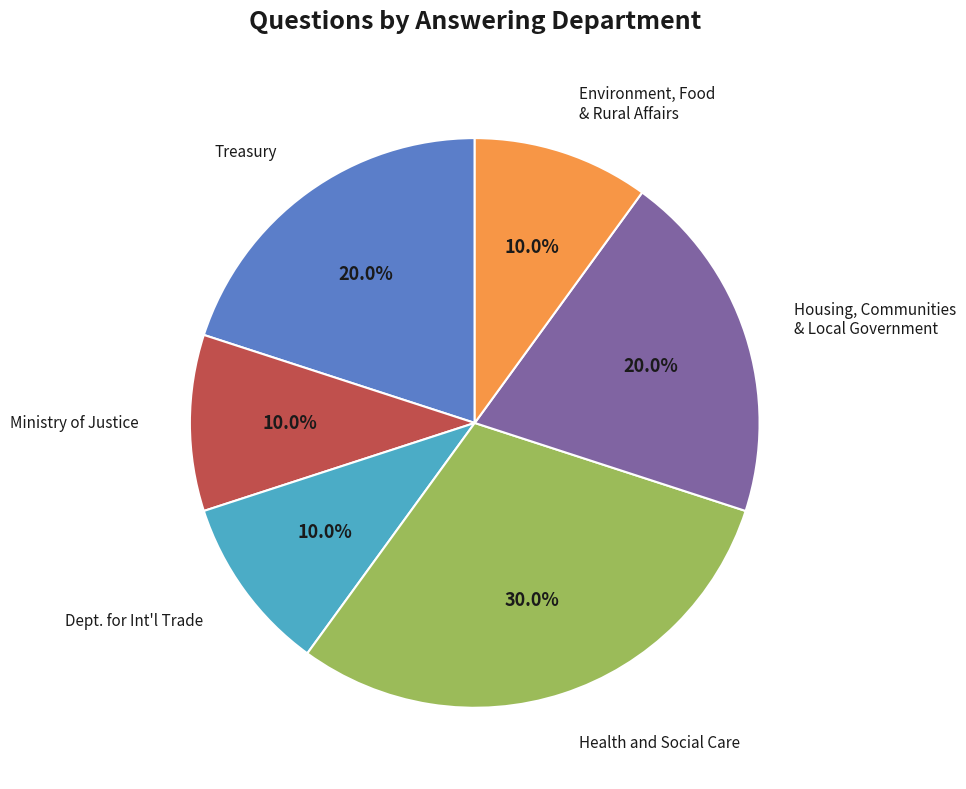

Is there a majority slice in this chart?

No